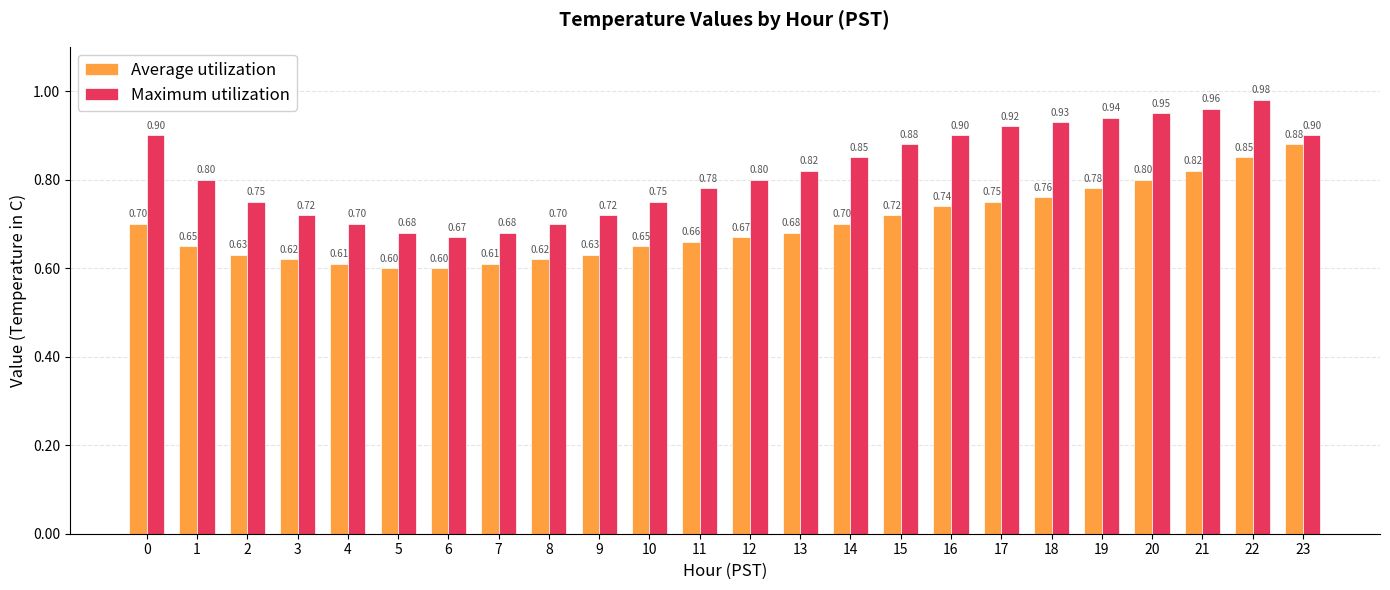

The Maximum utilization series shows 0.7 at 5. True or false?

True